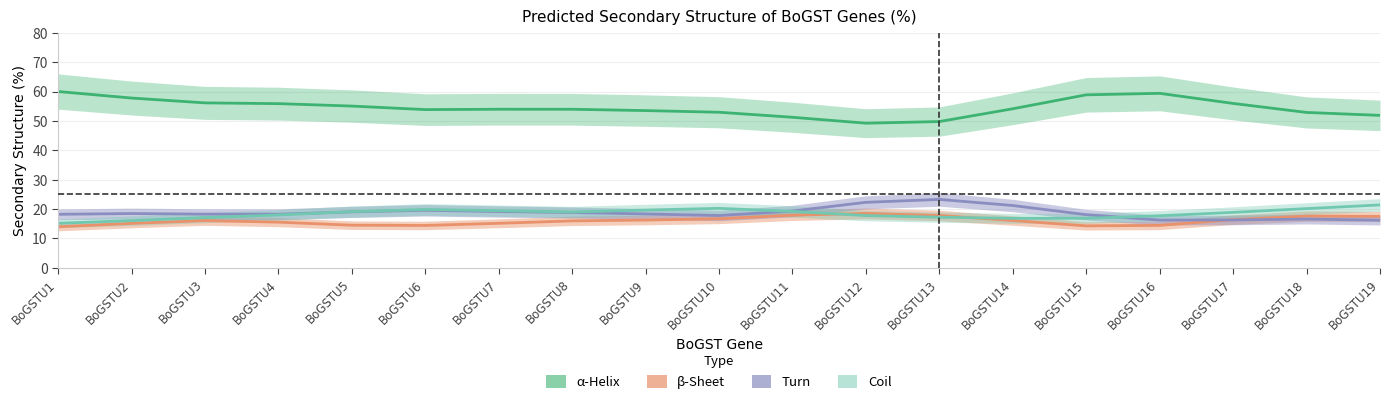

What is the approximate value of Coil at BoGSTU1?

15.2